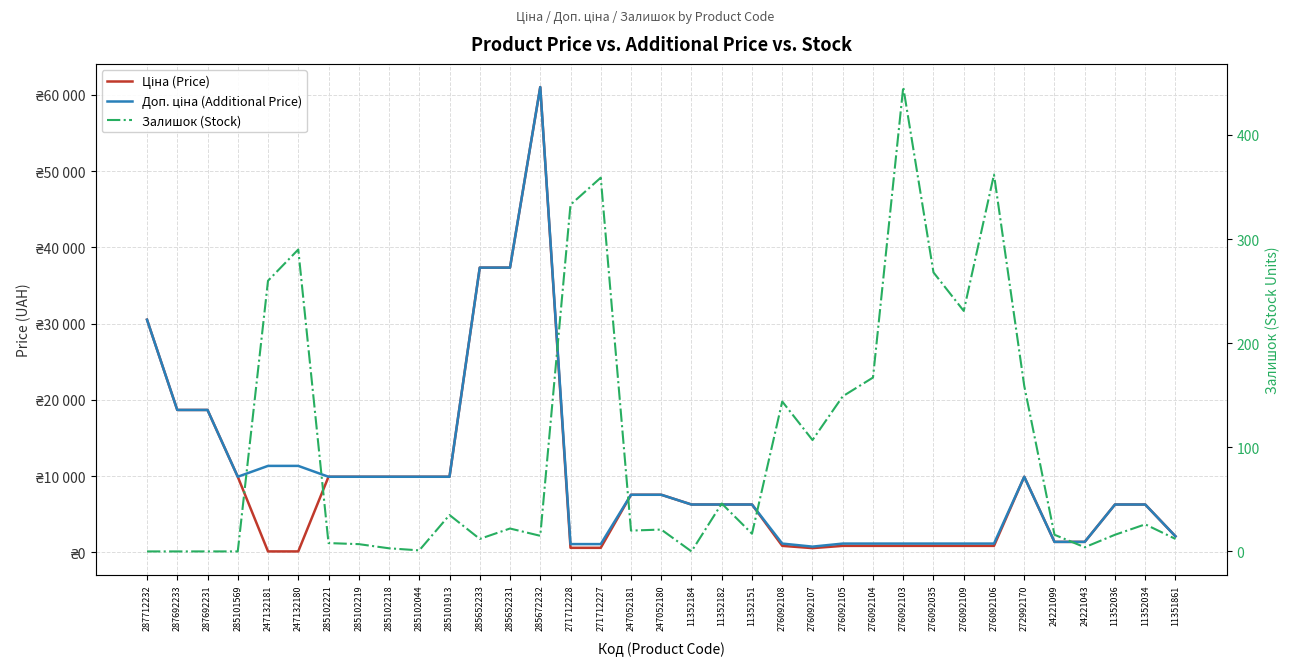

What is the average value of the Ціна (Price) series?

9486.4